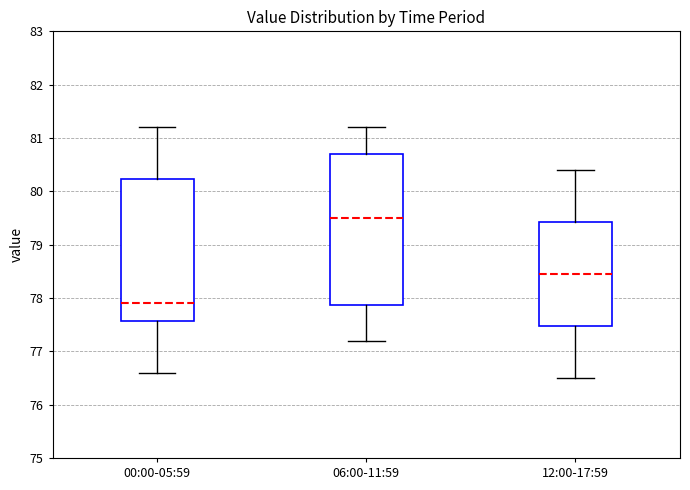

Comparing the boxes themselves (not the whiskers), which one is the tallest?

06:00-11:59